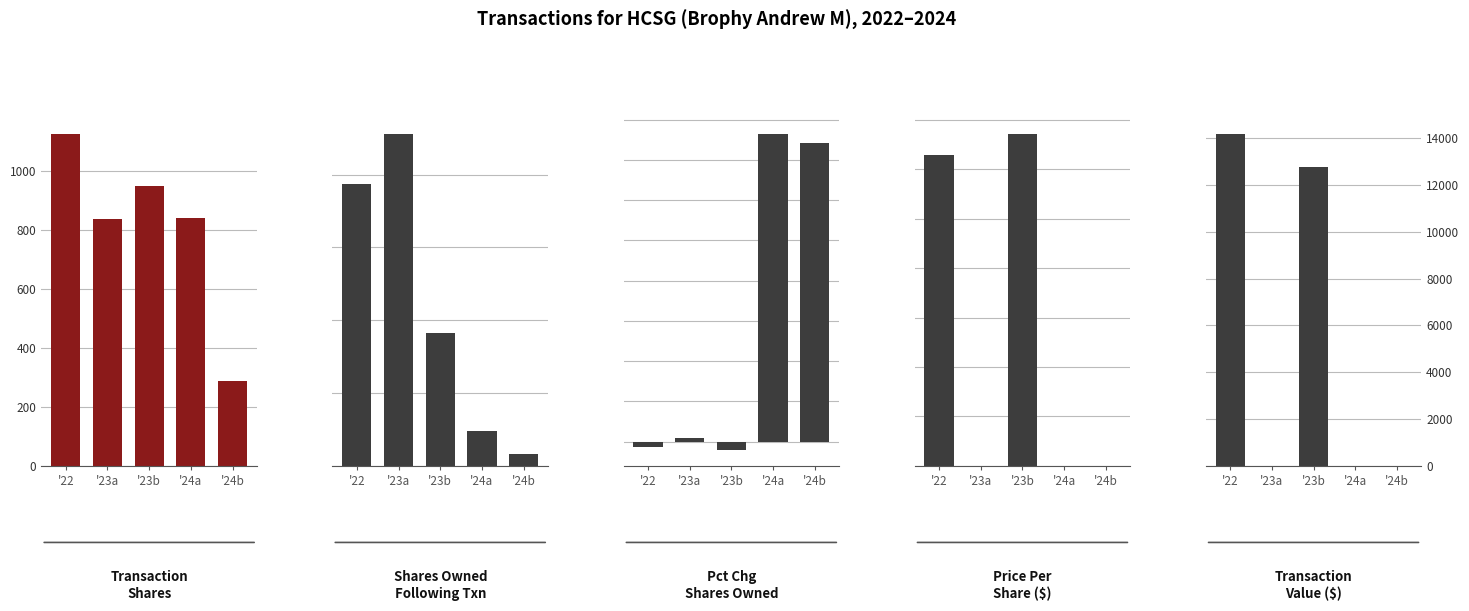

Are the bars horizontal?

No